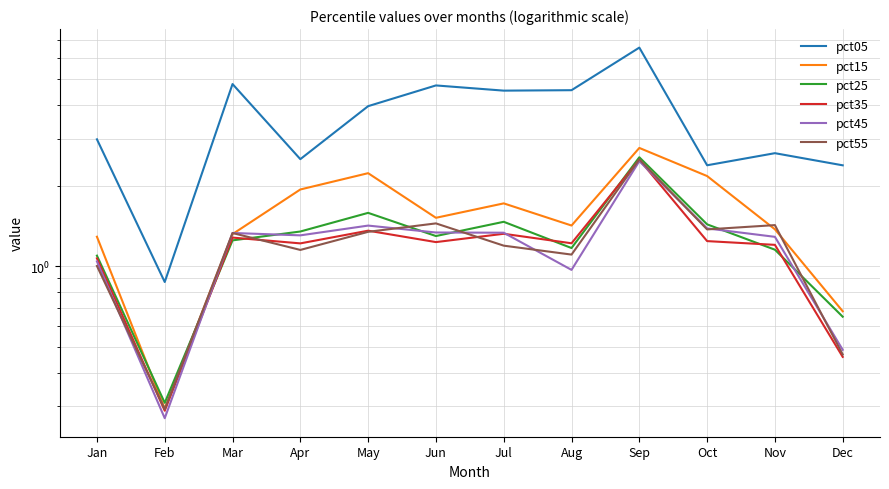

The pct15 series shows 2.0 at Aug. True or false?

False